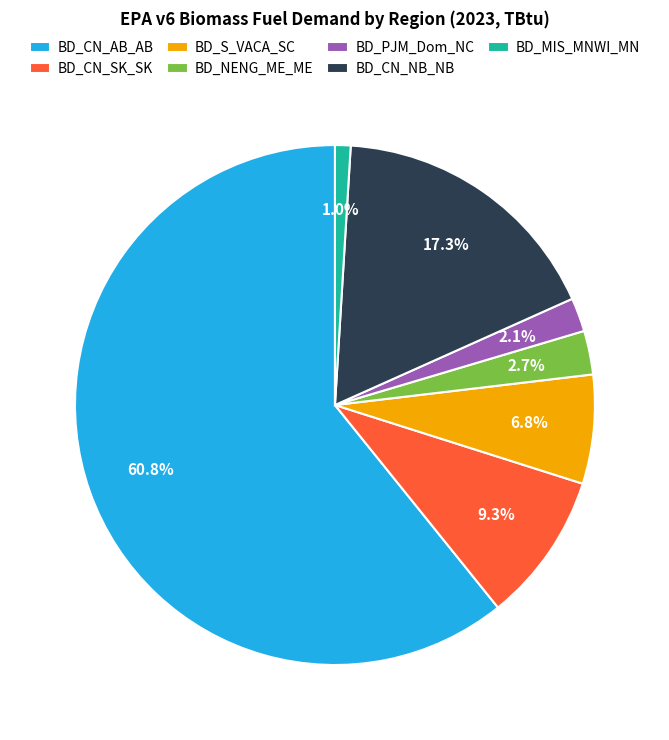

Rank the categories by value from lowest to highest.

BD_MIS_MNWI_MN, BD_PJM_Dom_NC, BD_NENG_ME_ME, BD_S_VACA_SC, BD_CN_SK_SK, BD_CN_NB_NB, BD_CN_AB_AB